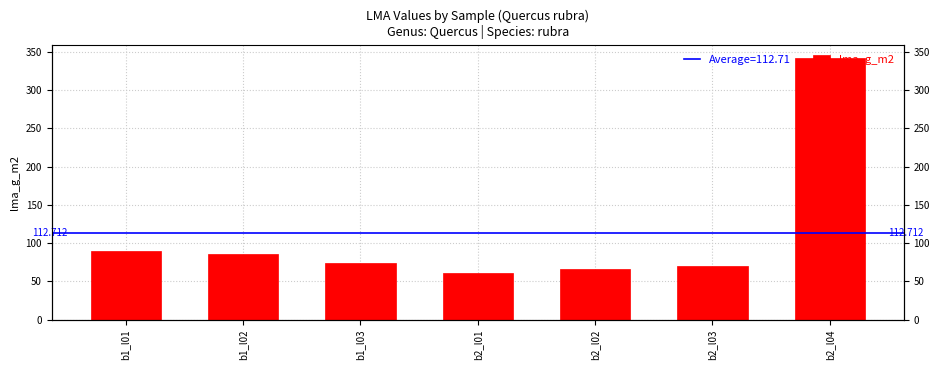

What position from the right is b2_l04?

1